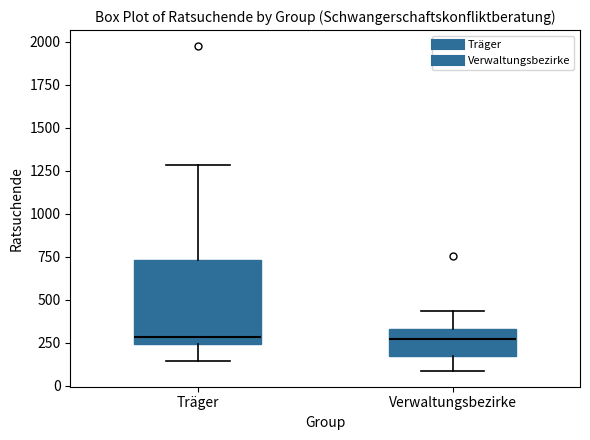

Reading left to right, transcribe this box plot: for each box, give where its median line is, the range the box spans, and where its two whiskers end, as read against the y-axis. The values are not printed on the chart, so give them approximately, as read against the axis.

Träger: median 300, box 250 to 750, whiskers 150 to 1300
Verwaltungsbezirke: median 250, box 150 to 350, whiskers 100 to 450